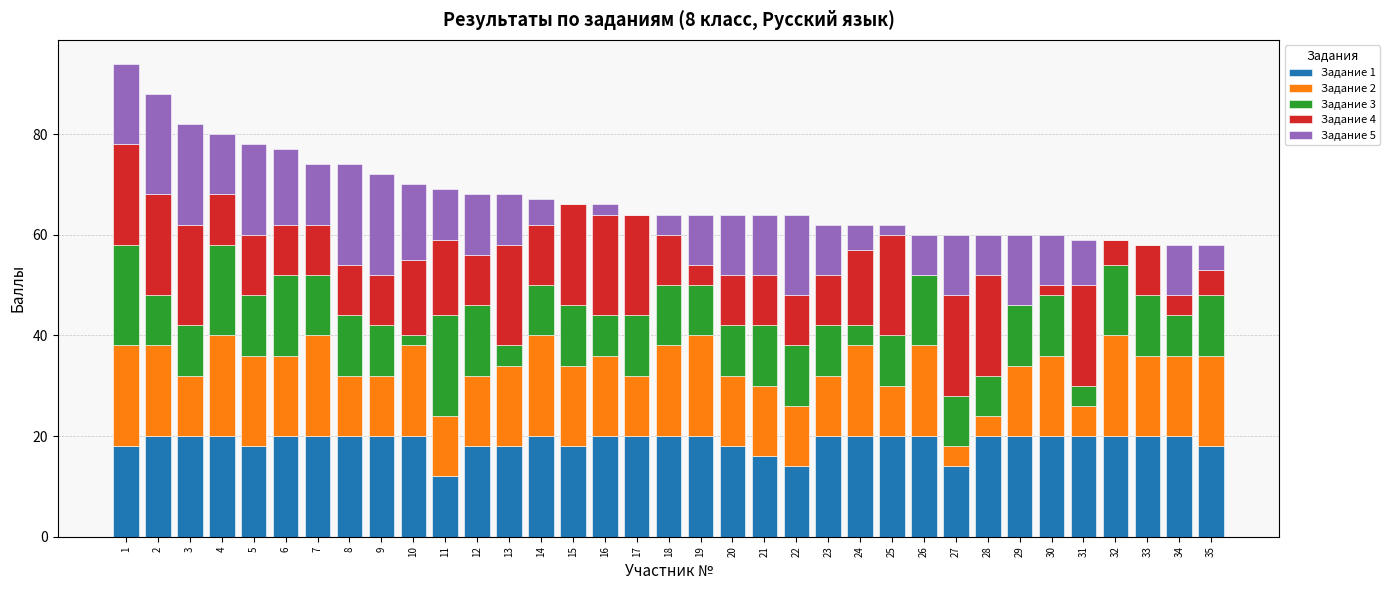

True or false: Задание 1 has a value of 20 at 19.

True